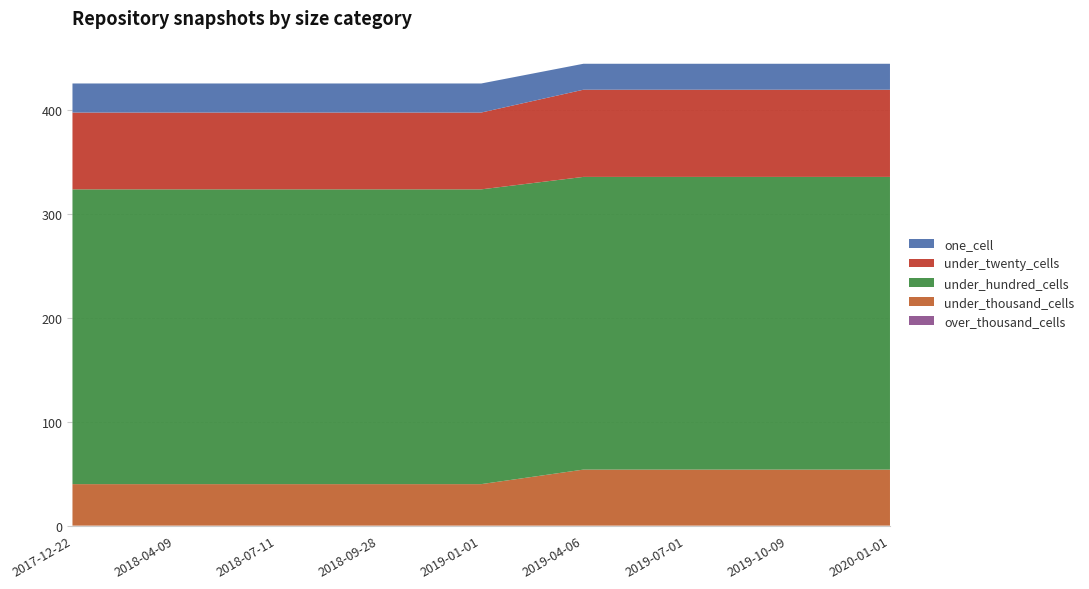

Reading left to right, extract all data points from this chart.

one_cell: 2017-12-22=28	2018-04-09=28	2018-07-11=28	2018-09-28=28	2019-01-01=28	2019-04-06=25	2019-07-01=25	2019-10-09=25	2020-01-01=25
under_twenty_cells: 2017-12-22=74	2018-04-09=74	2018-07-11=74	2018-09-28=74	2019-01-01=74	2019-04-06=84	2019-07-01=84	2019-10-09=84	2020-01-01=84
under_hundred_cells: 2017-12-22=284	2018-04-09=284	2018-07-11=284	2018-09-28=284	2019-01-01=284	2019-04-06=282	2019-07-01=282	2019-10-09=282	2020-01-01=282
under_thousand_cells: 2017-12-22=40	2018-04-09=40	2018-07-11=40	2018-09-28=40	2019-01-01=40	2019-04-06=54	2019-07-01=54	2019-10-09=54	2020-01-01=54
over_thousand_cells: 2017-12-22=0	2018-04-09=0	2018-07-11=0	2018-09-28=0	2019-01-01=0	2019-04-06=0	2019-07-01=0	2019-10-09=0	2020-01-01=0